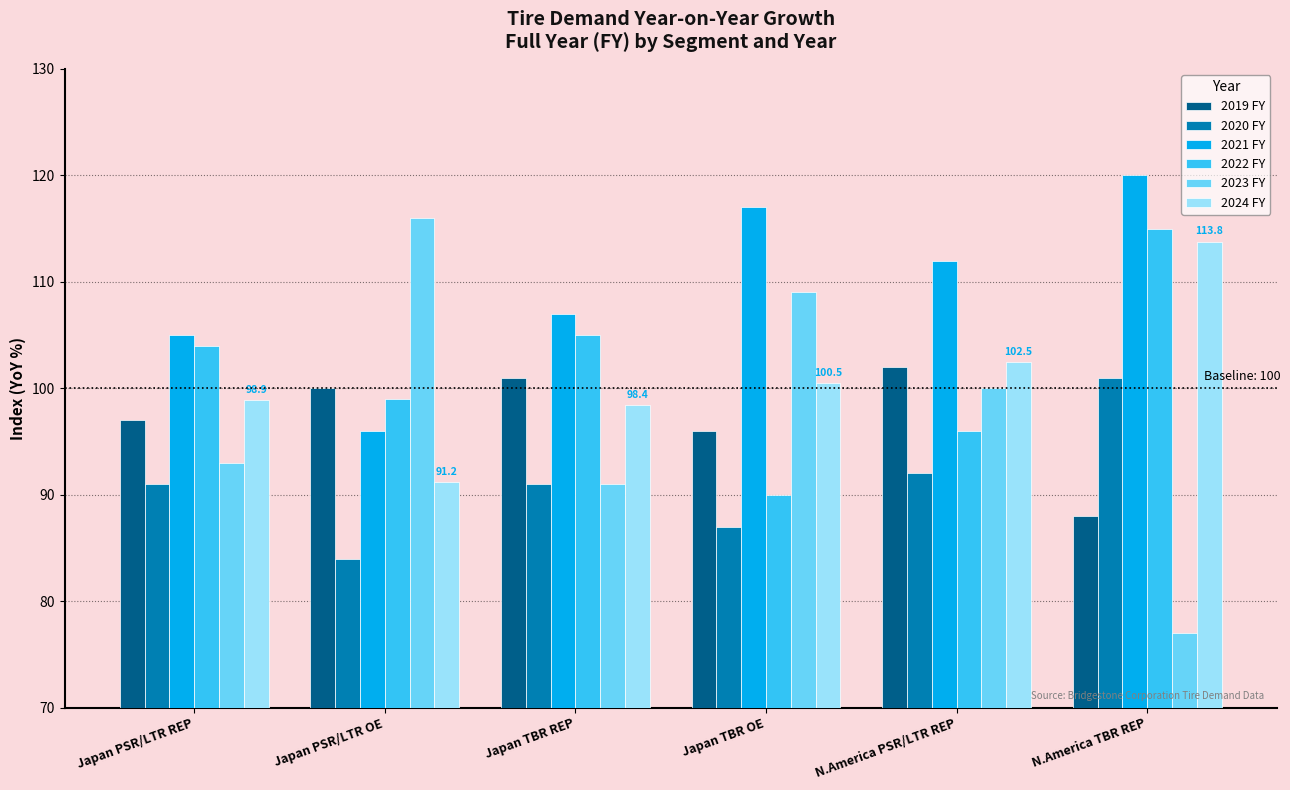

Which series has the largest total across all categories?

2021 FY